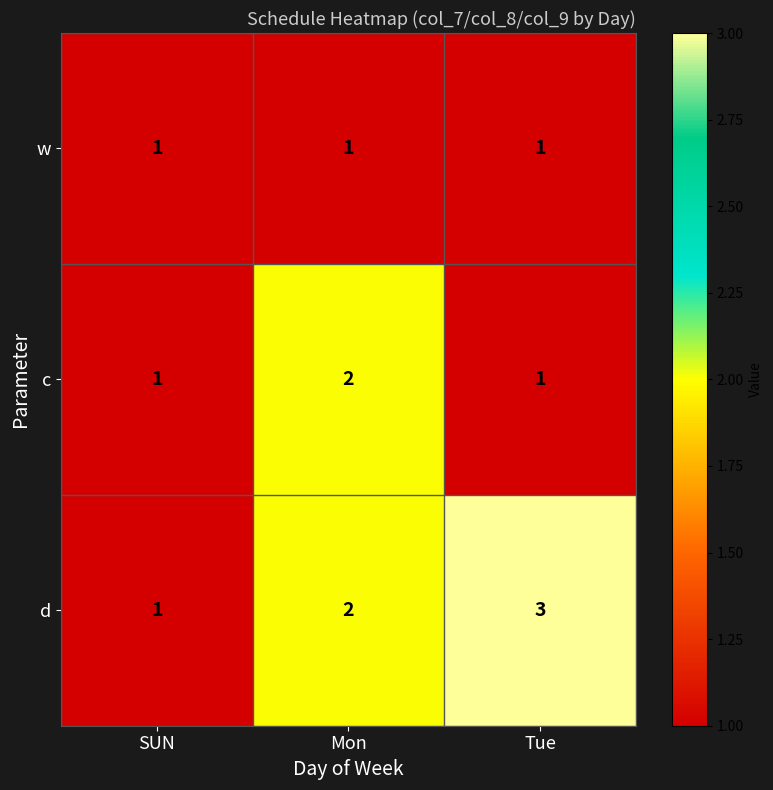

How many d values are between 1 and 3?

3